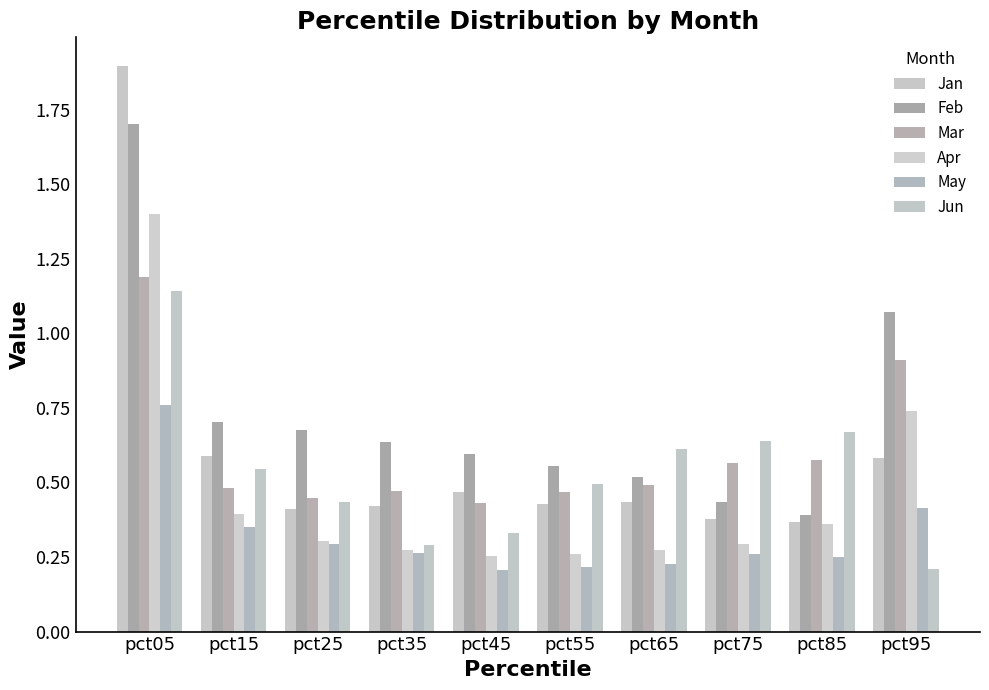

What is the highest value of the Mar series?

1.2